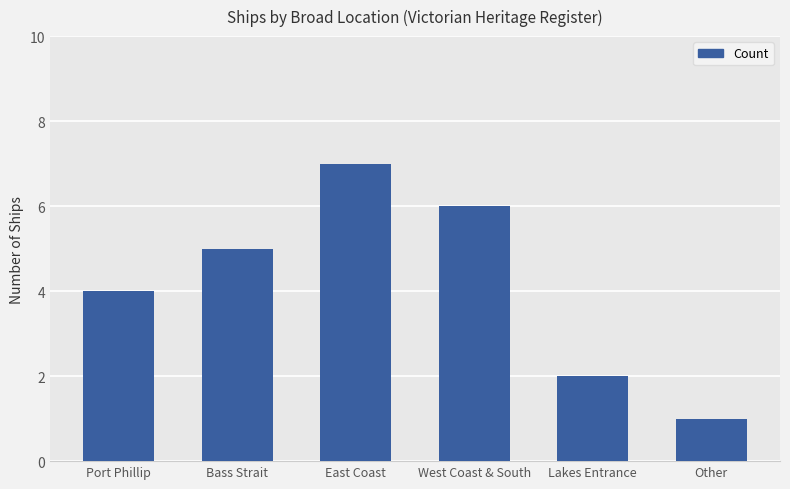

How many values are between 2 and 6?

4